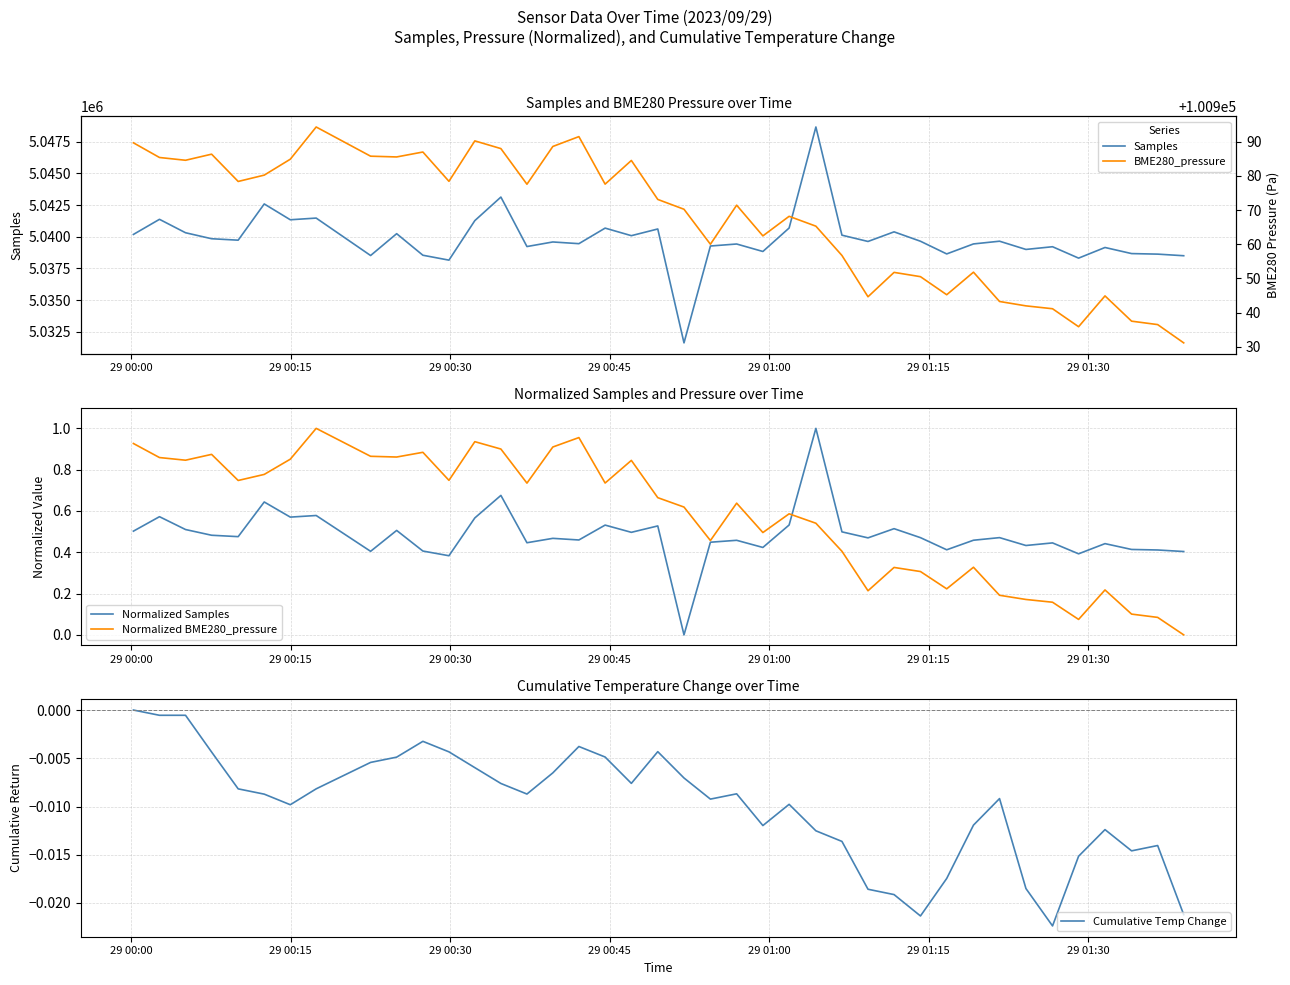

True or false: Samples and Cumulative Temp Change cross at least once.

False